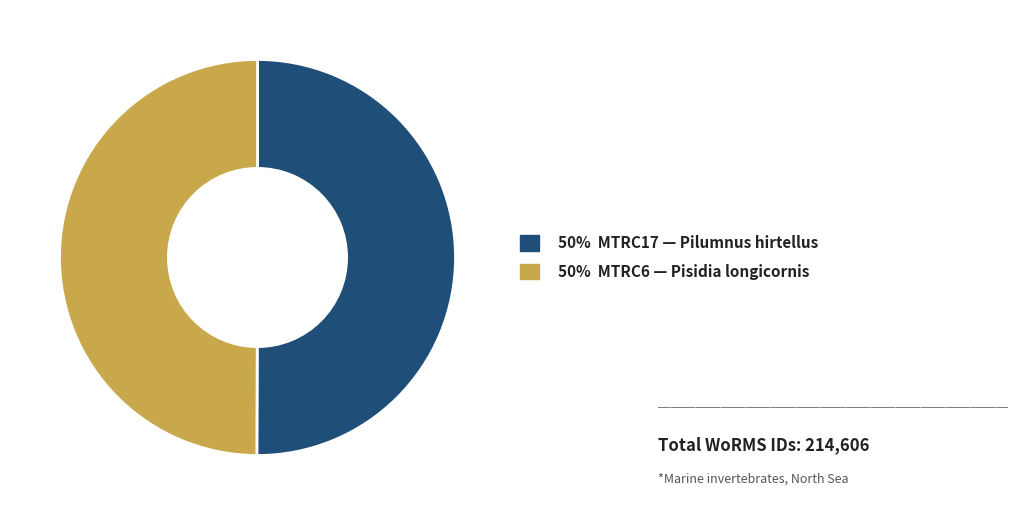

How many segments does this pie chart have?

2